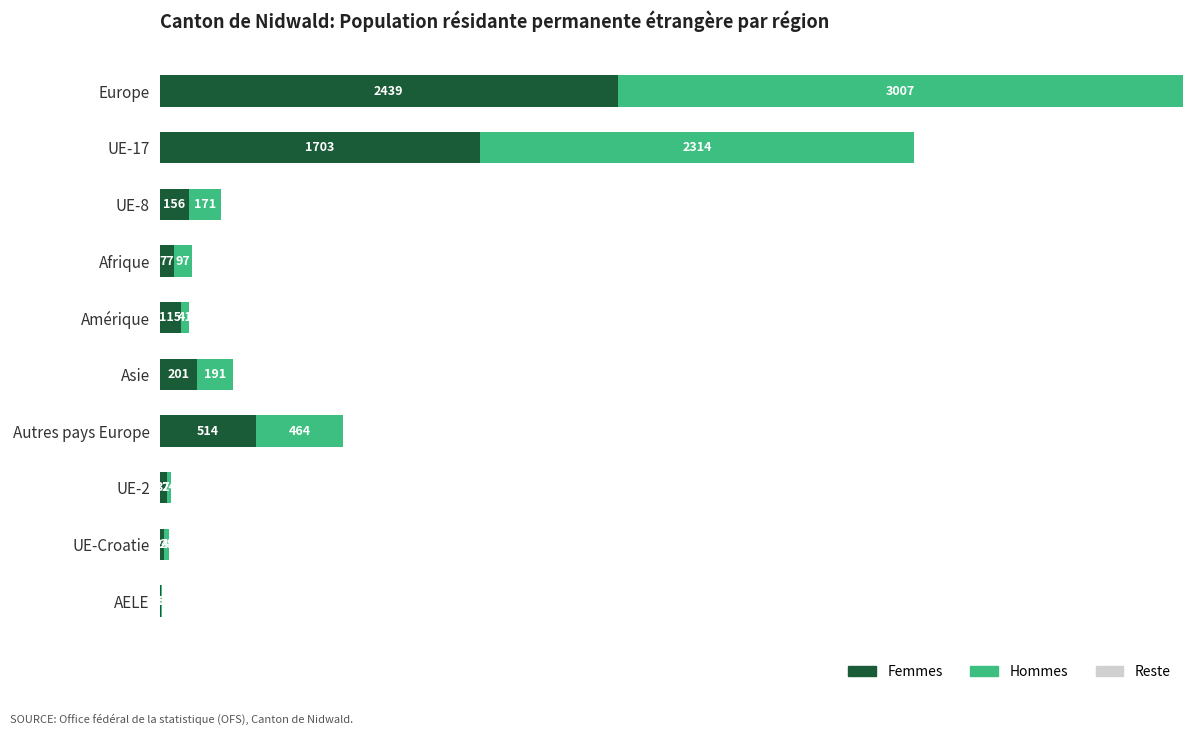

What is the total value across all series at Europe?

5446